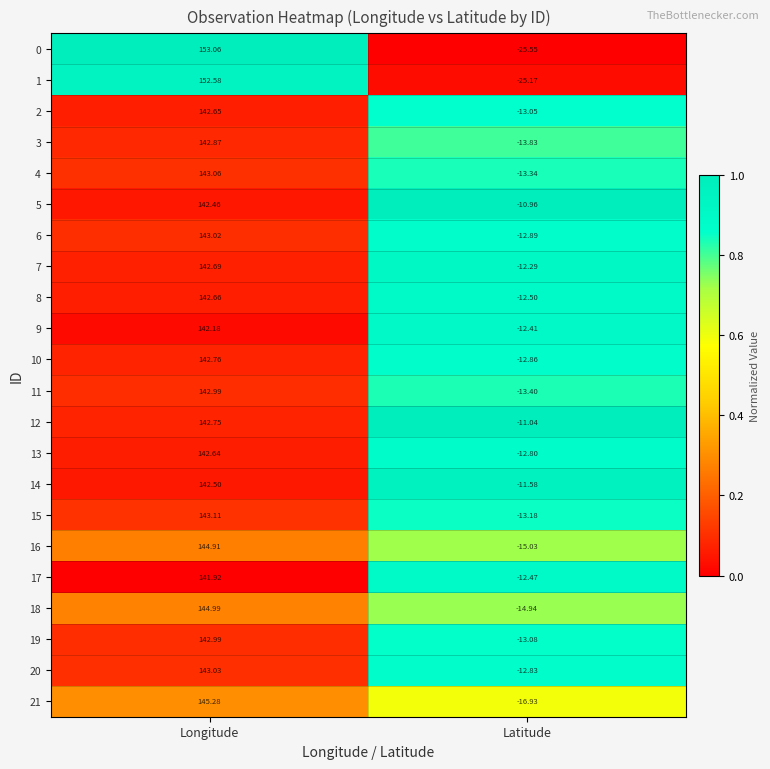

Which series changed the most between Longitude and Latitude?

0